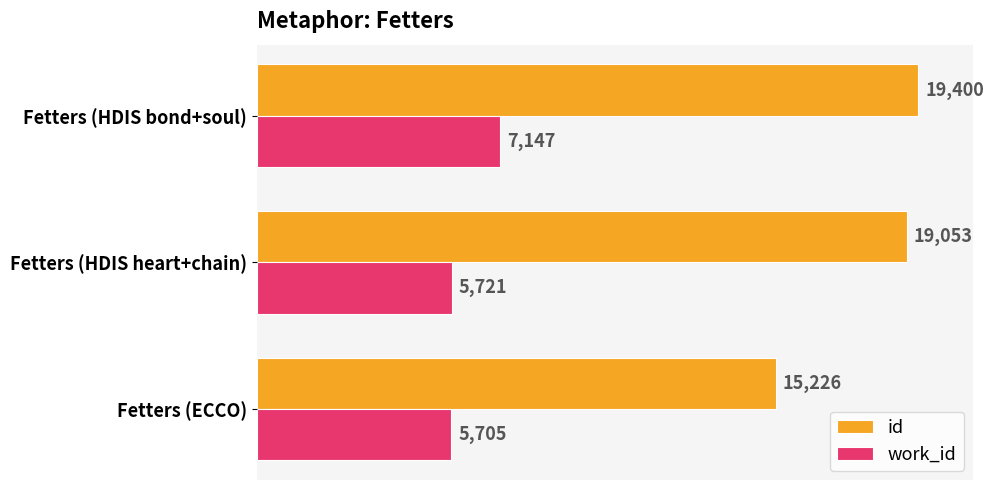

Which series has the widest spread of values?

id